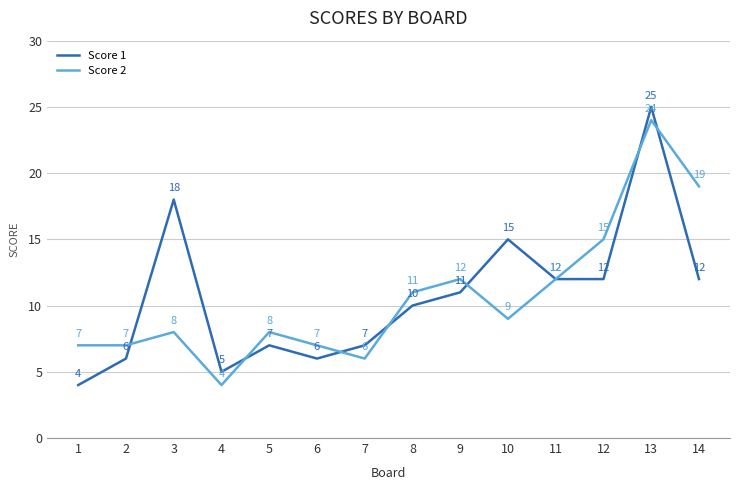

List the series in order of their peak value, highest first.

Score 1, Score 2